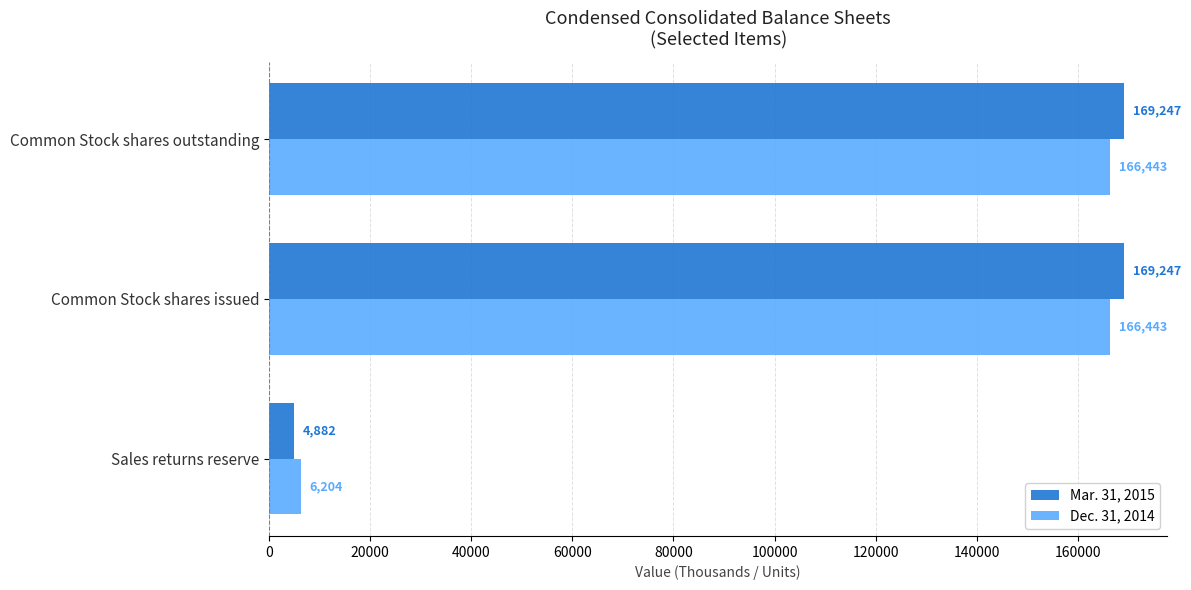

Count the number of data series in this chart.

2